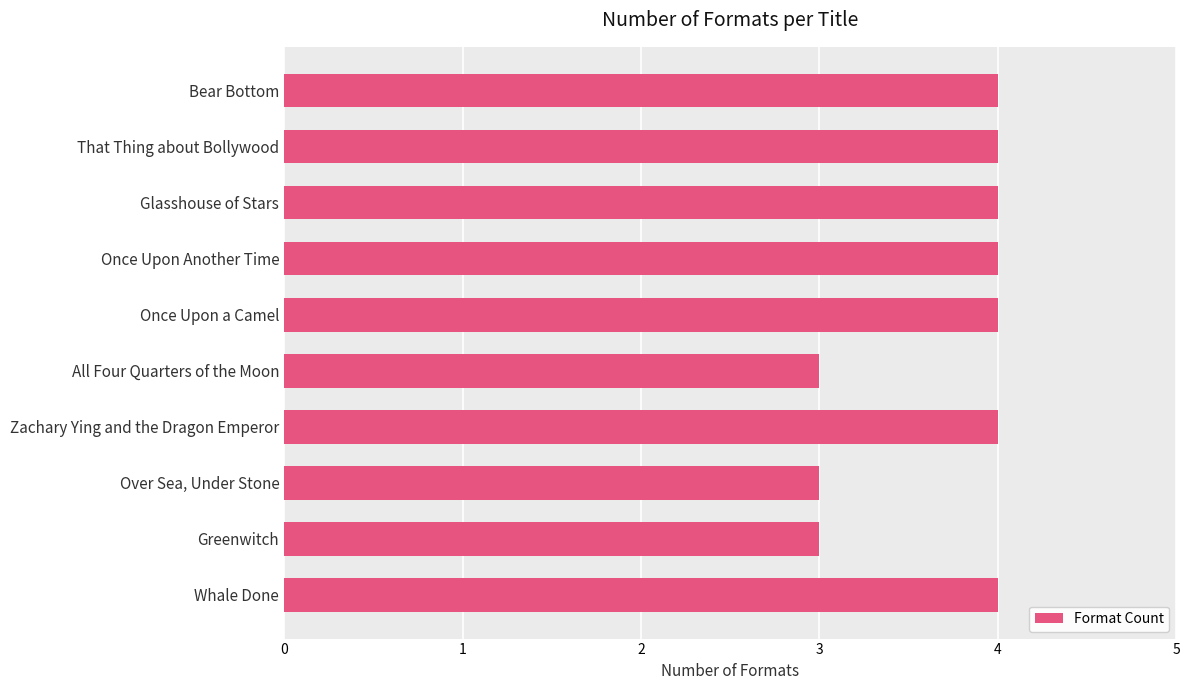

What is the sum of the values at Once Upon Another Time and That Thing about Bollywood?

8